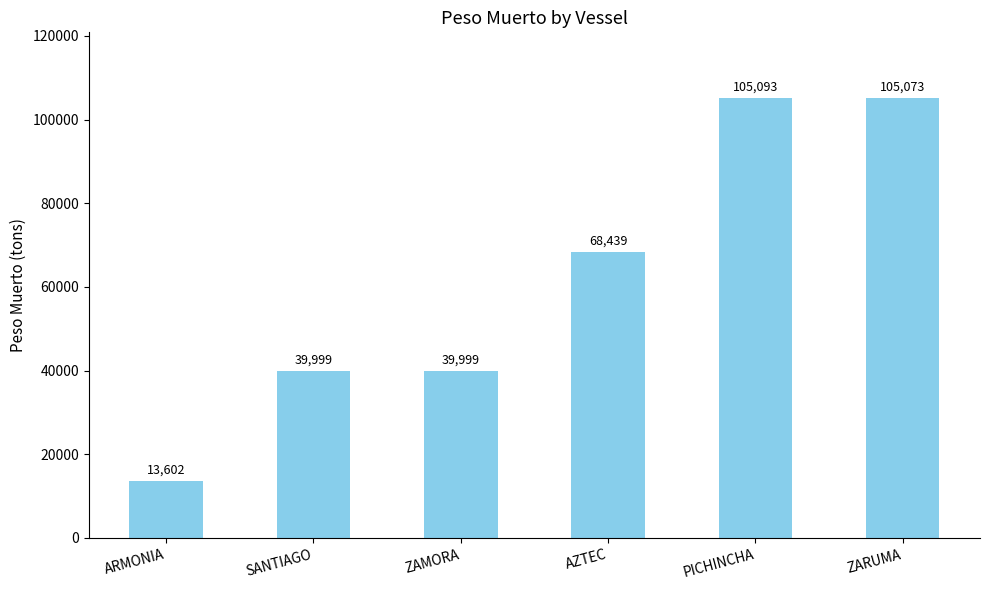

What is the change in value from SANTIAGO to PICHINCHA?

+65094.1